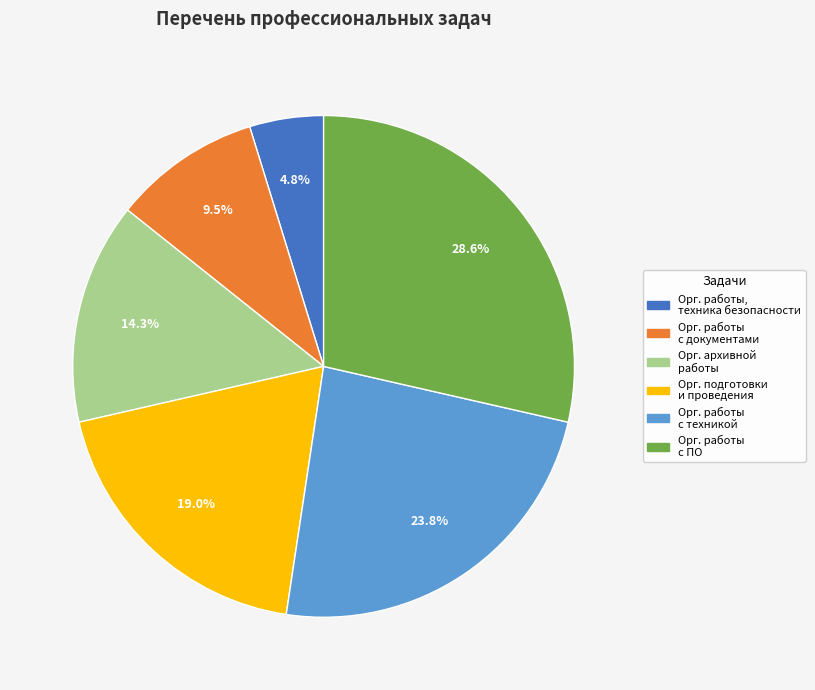

Is there any slice that represents more than half of the pie?

No